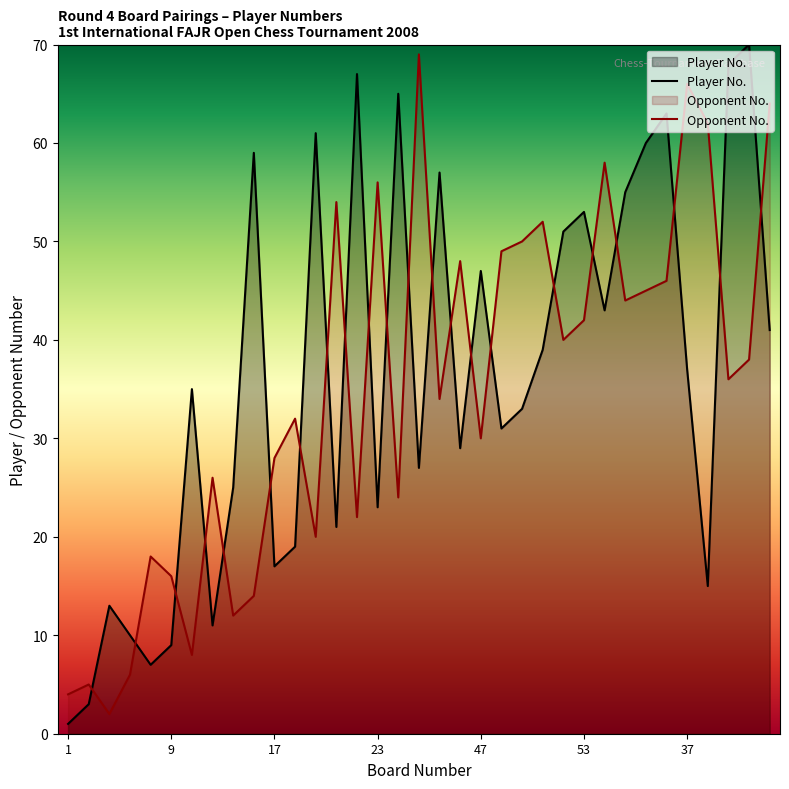

Which series has the largest total across all categories?

Player No.